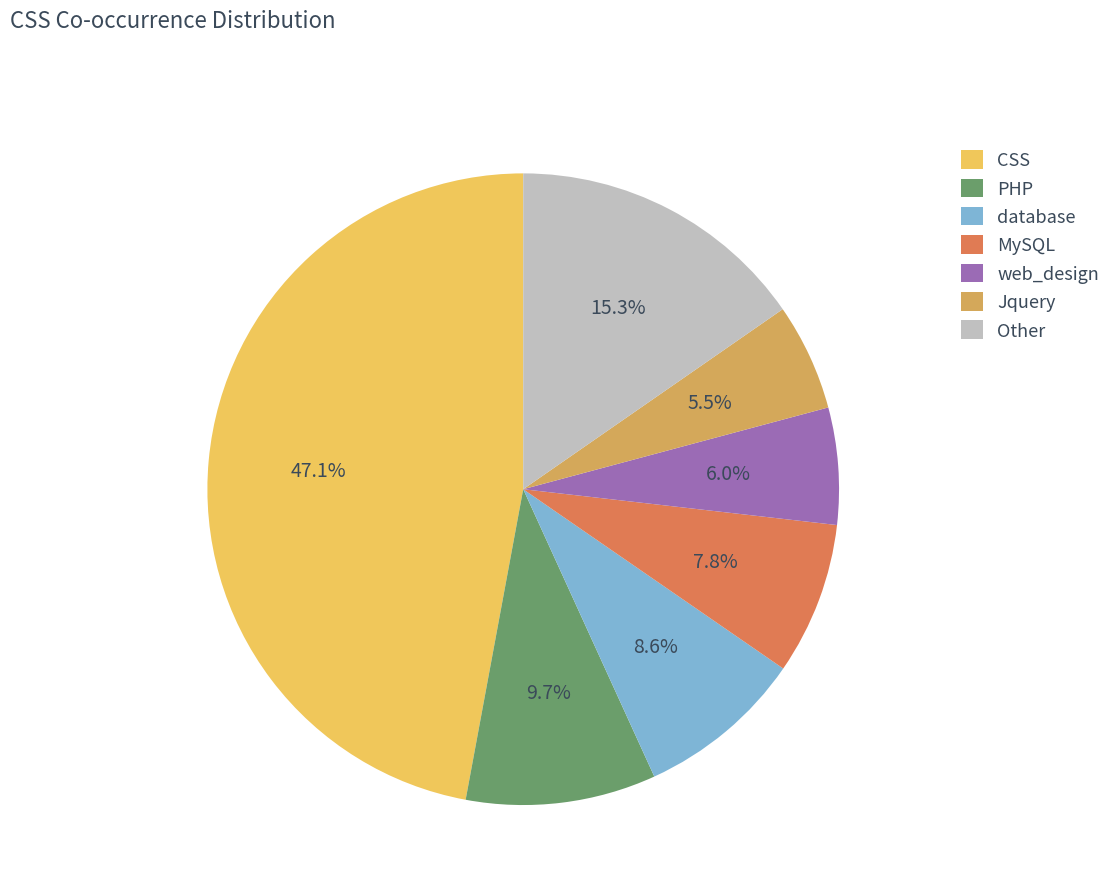

Which has a higher value, Other or web_design?

Other